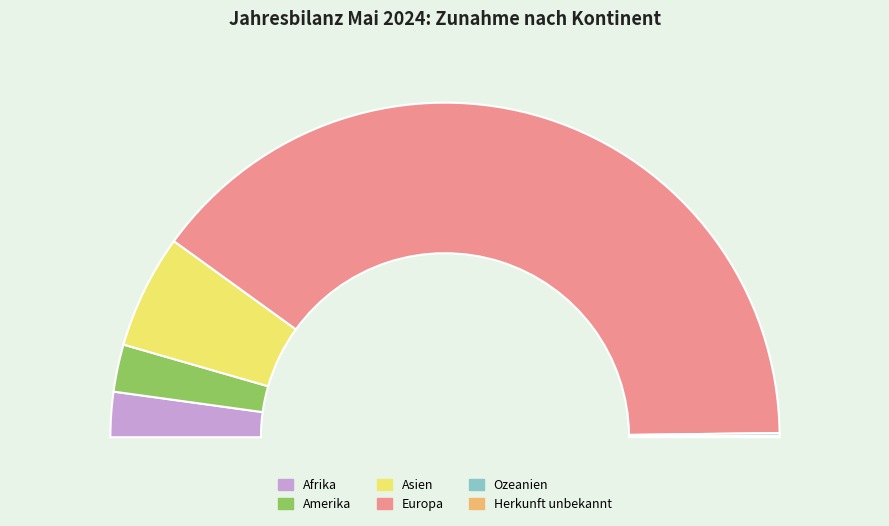

What is the largest slice in the pie chart?

Europa